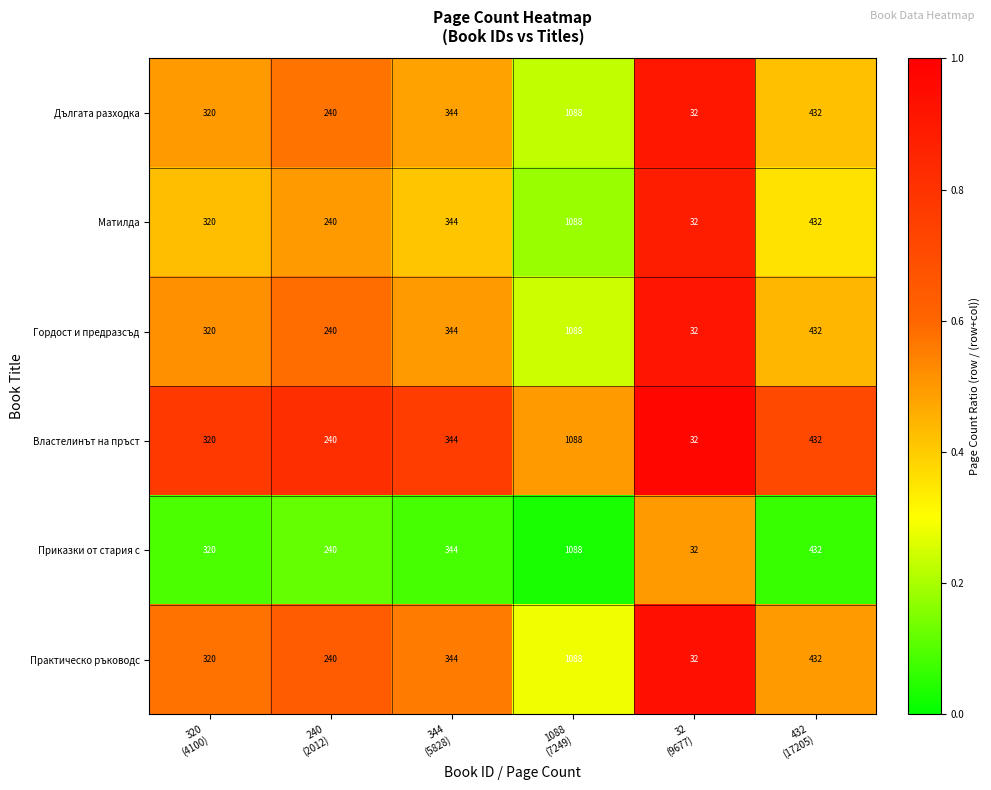

What is the minimum value for Практическо ръководс?

32